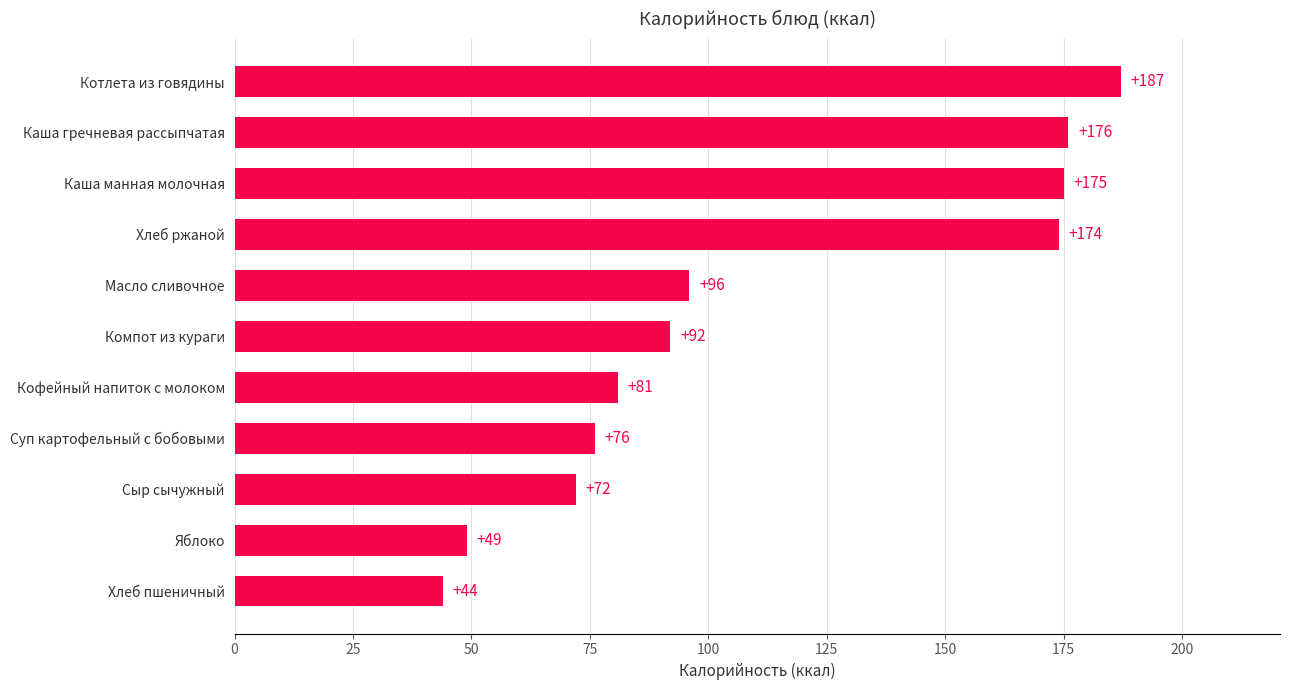

At which category does the chart reach its peak across all series?

Котлета из говядины